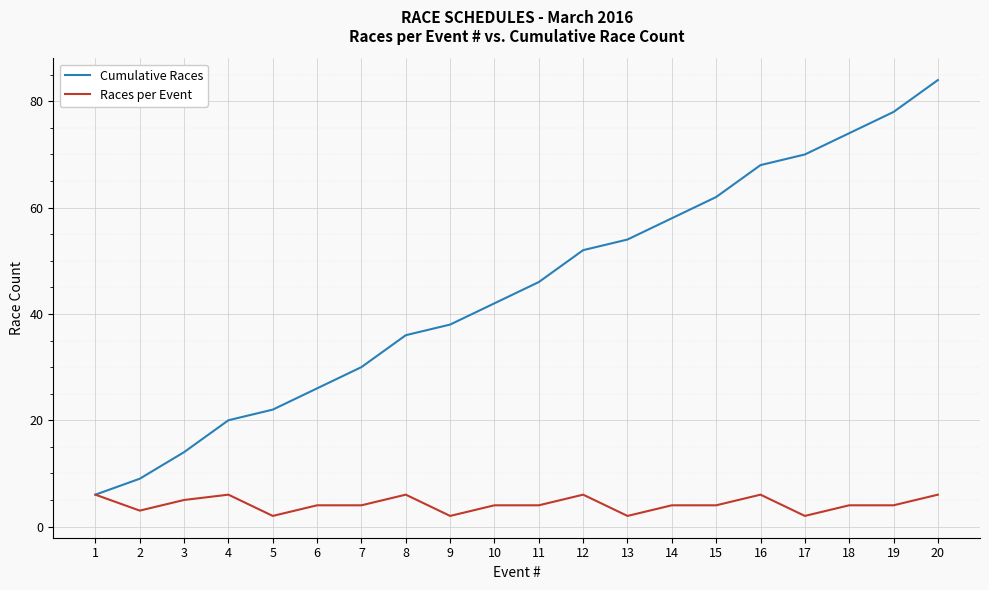

Which series has the largest total across all categories?

Cumulative Races